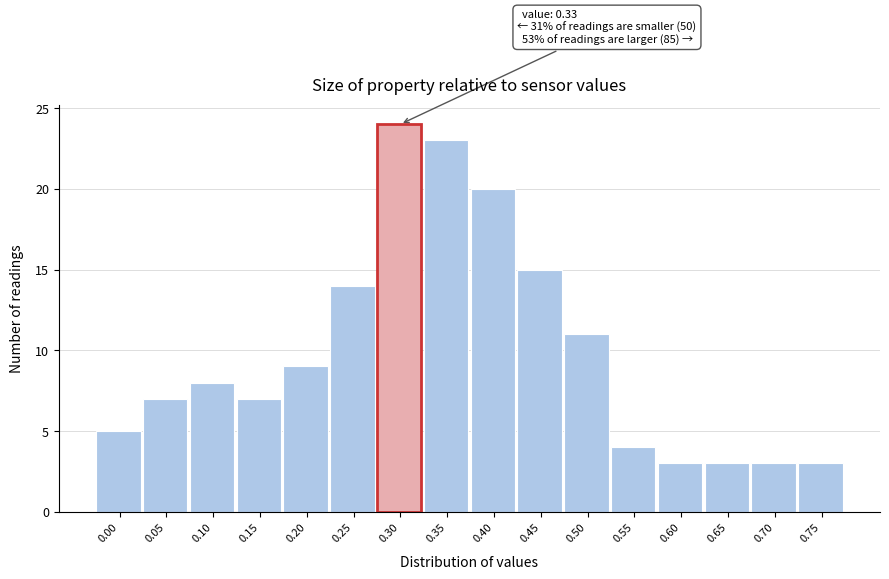

Reading left to right, transcribe all the data shown in this chart.

5	7	8	7	9	14	24	23	20	15	11	4	3	3	3	3